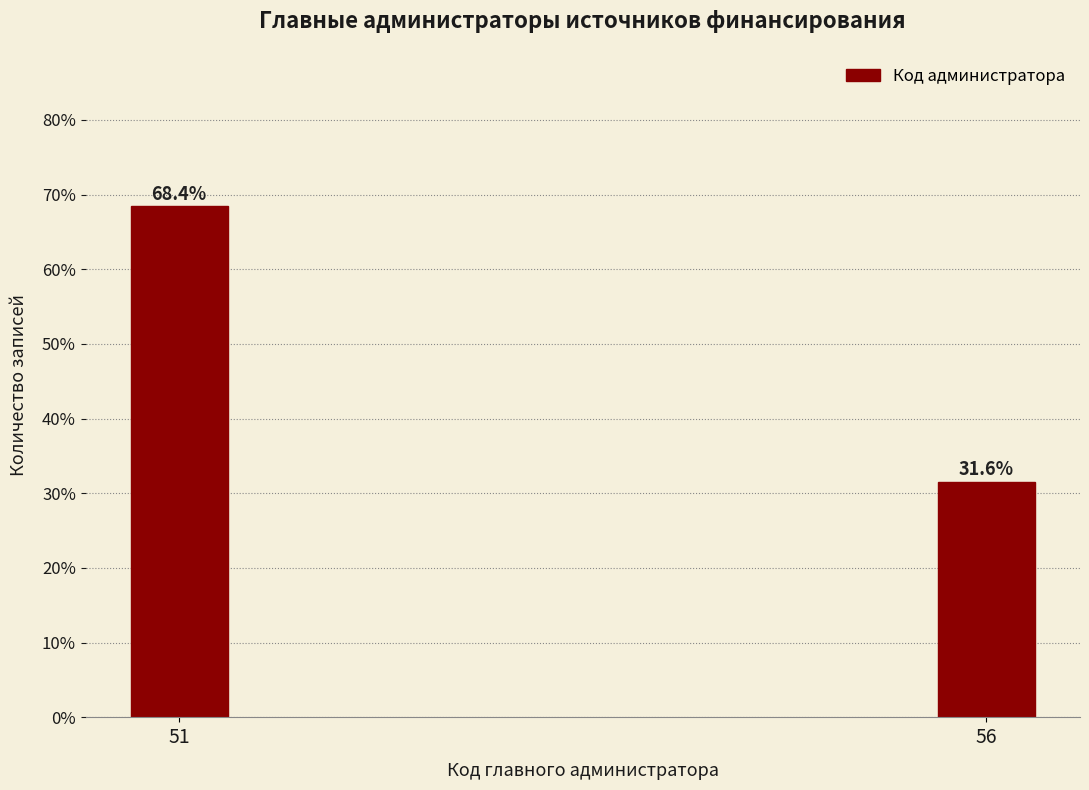

Reading left to right, list all the values displayed in this chart.

68.4	31.6